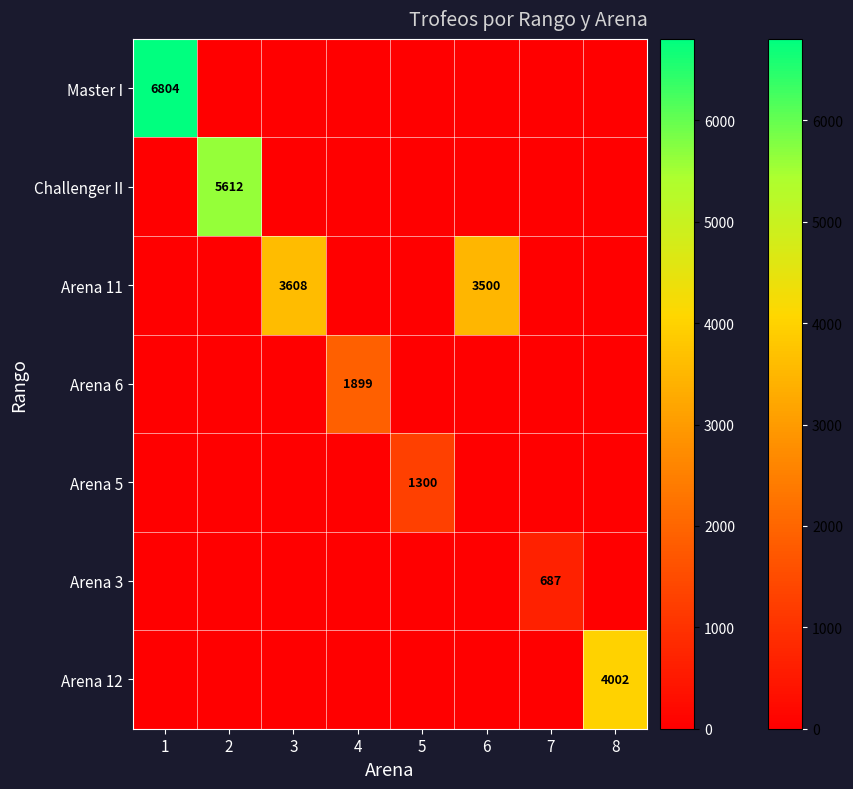

At which label does Arena 6 reach its minimum?

1